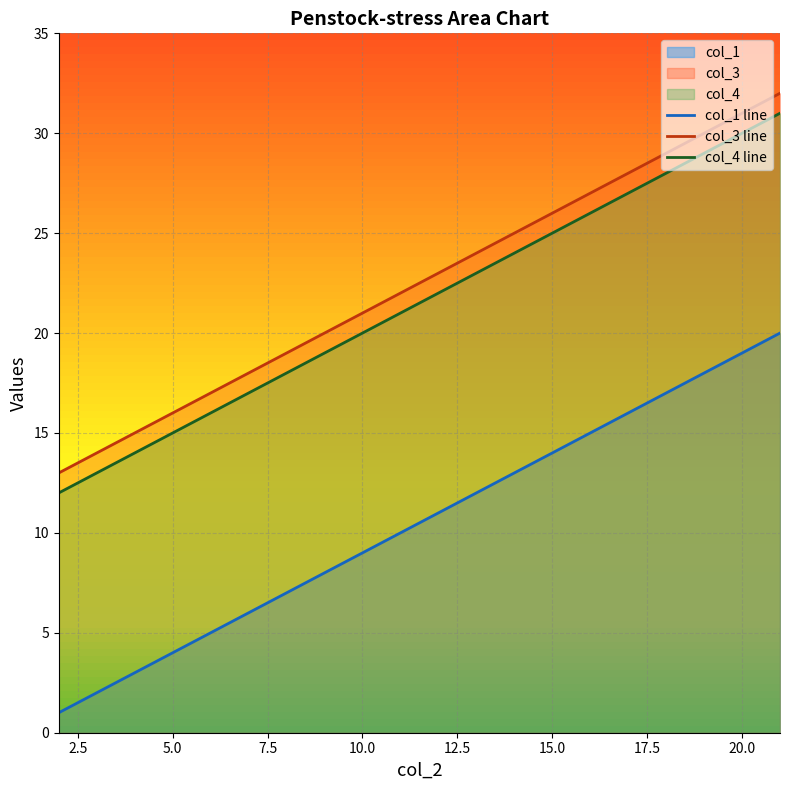

What value does the col_1 line series have at 15.0?

14